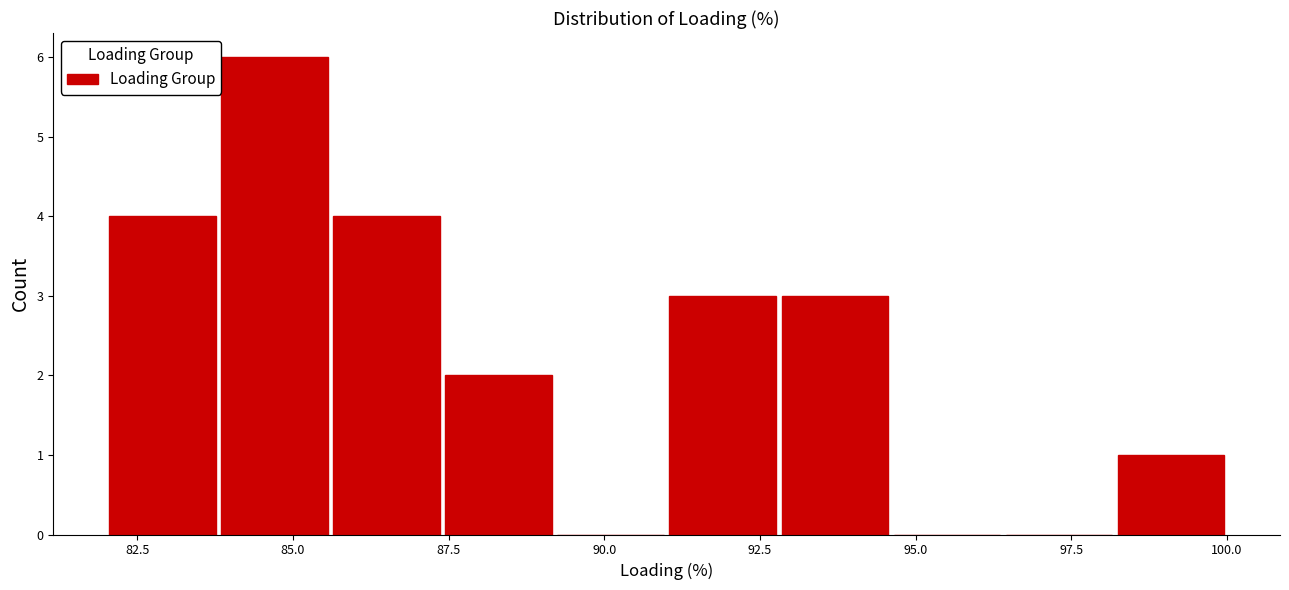

Read against the x-axis, roughly where is the centre of the tallest bar?

84.5